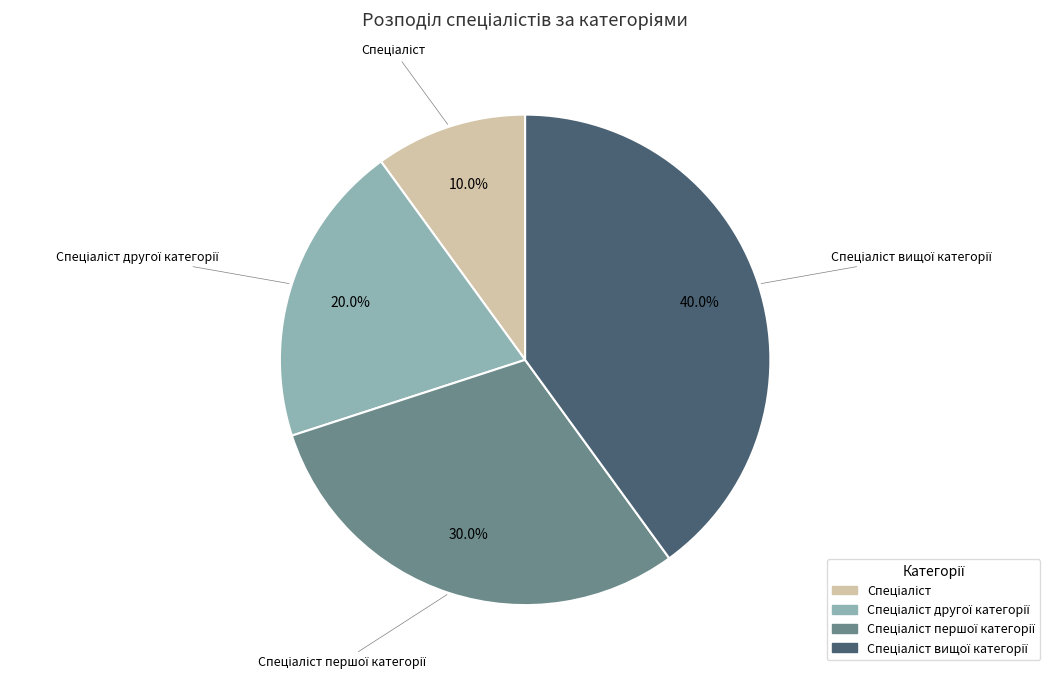

How many slices are in this pie chart?

4